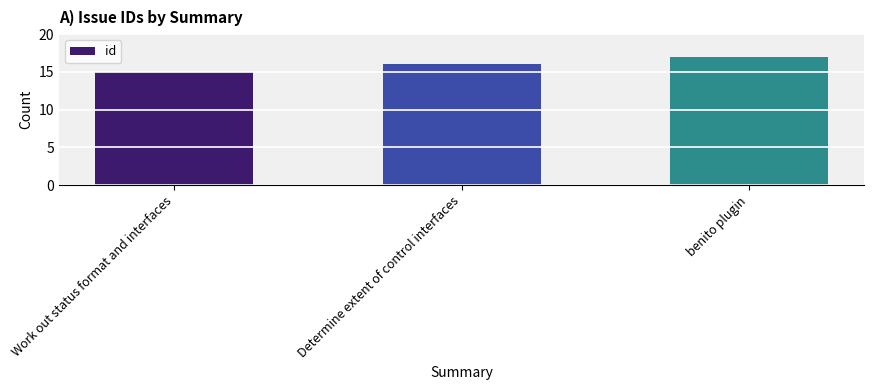

Between benito plugin and Determine extent of control interfaces, which is larger?

benito plugin